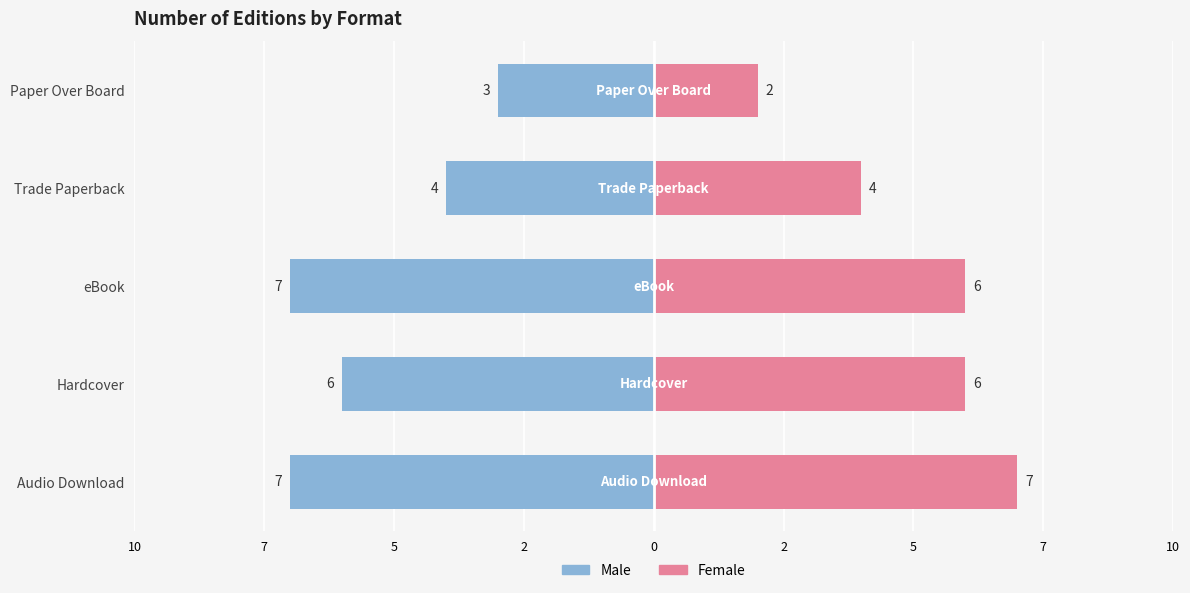

What is the difference between the Female values at eBook and Audio Download?

1